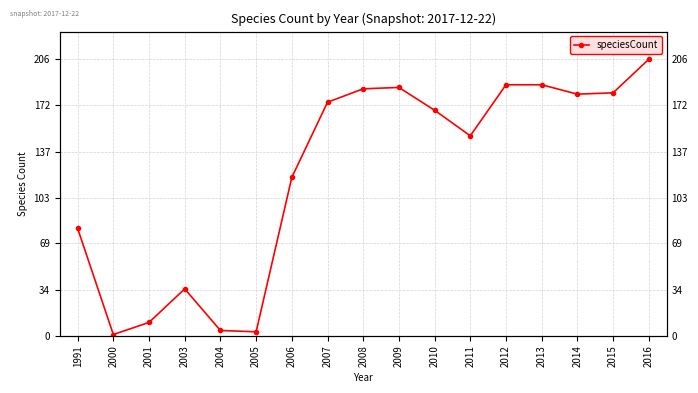

The chart shows a value of 73 at 2012. True or false?

False